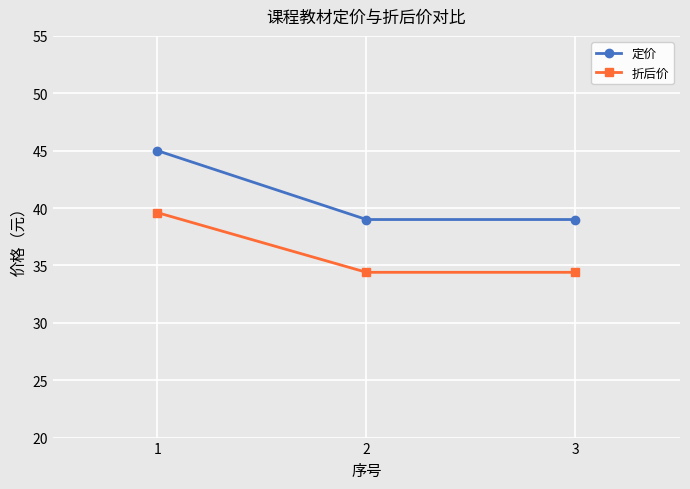

What is the smallest value displayed?

34.4